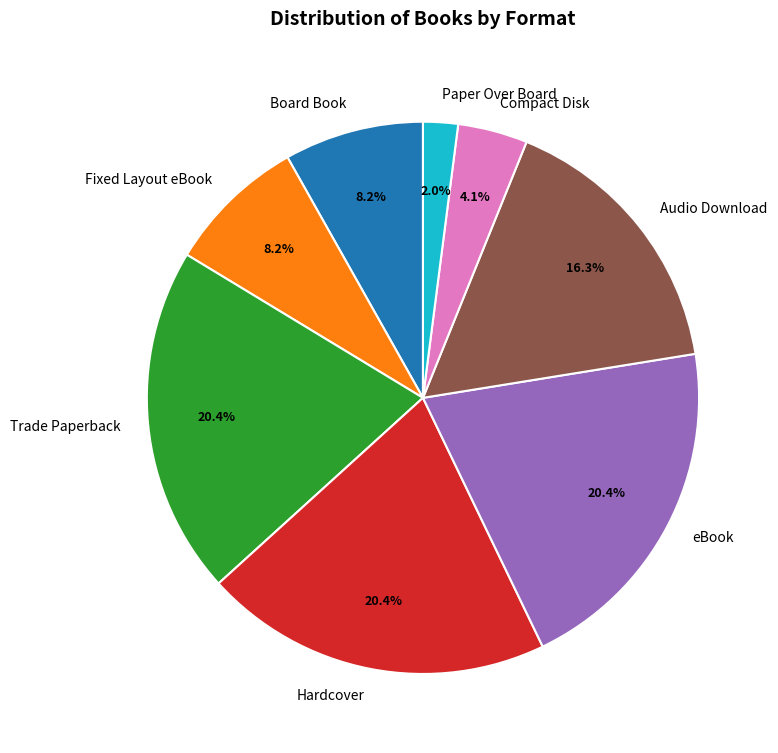

Does Paper Over Board account for over 50% of the chart?

No